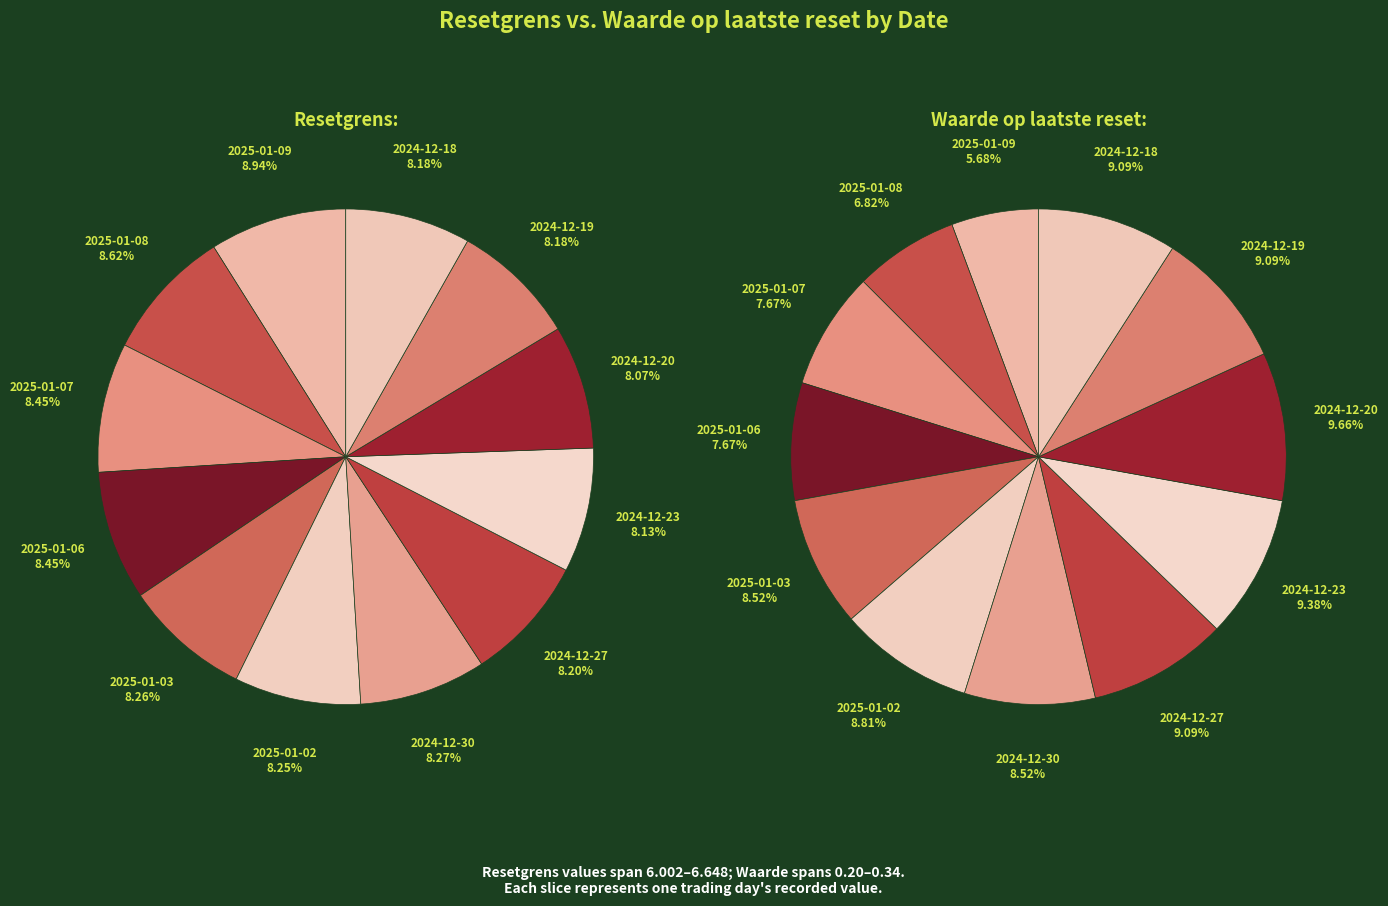

To the nearest percent, what portion does 2025-01-02 represent?

8%